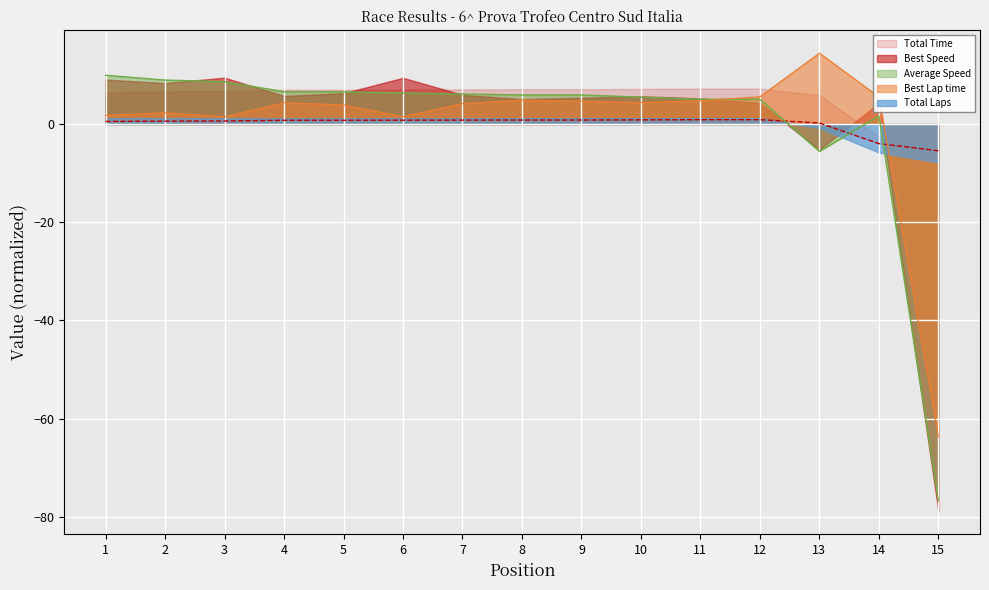

Rank the categories by Total Laps value from highest to lowest.

12, 11, 10, 9, 8, 7, 6, 5, 4, 3, 2, 1, 13, 14, 15